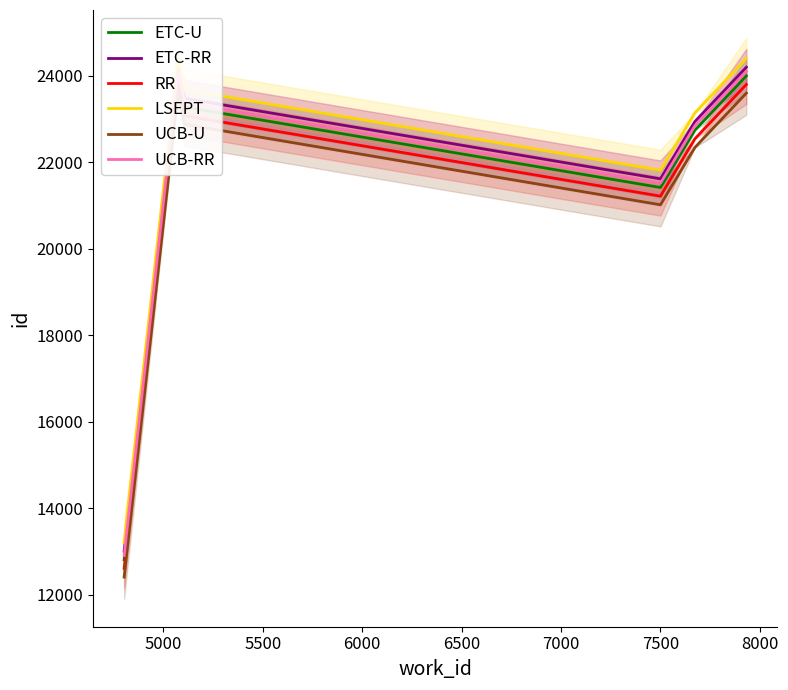

What is the value of the ETC-U point at the 1st from the left?

12807